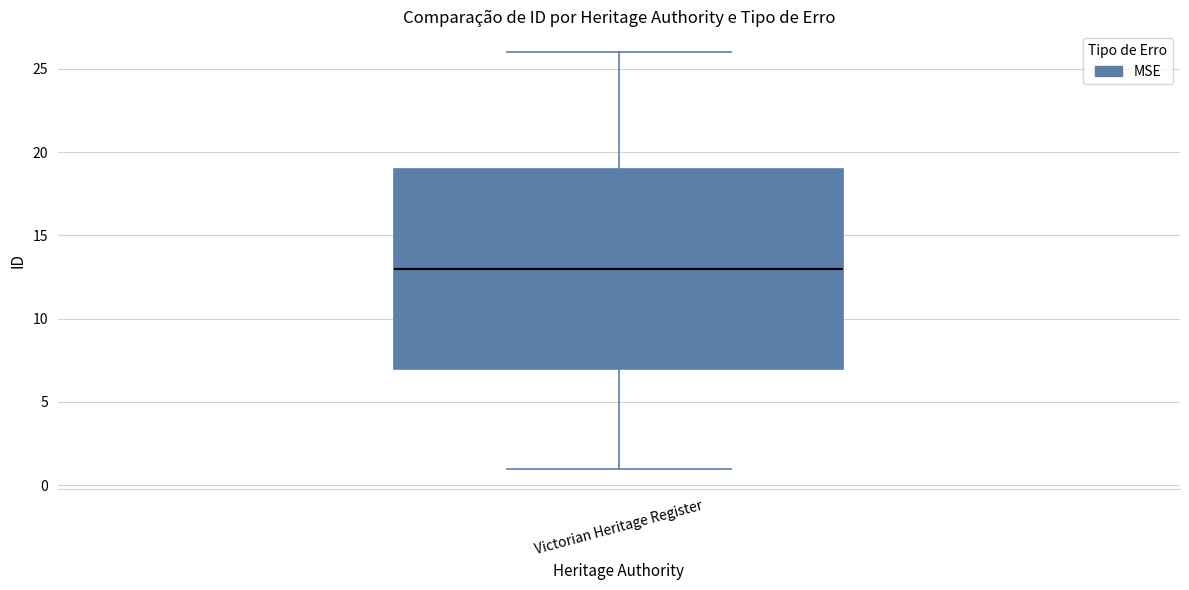

Transcribe this box plot: give where the median line is, the range the box spans, and where the two whiskers end, as read against the y-axis. The values are not printed on the chart, so give them approximately, as read against the axis.

median 13, box 7 to 19, whiskers 1 to 26